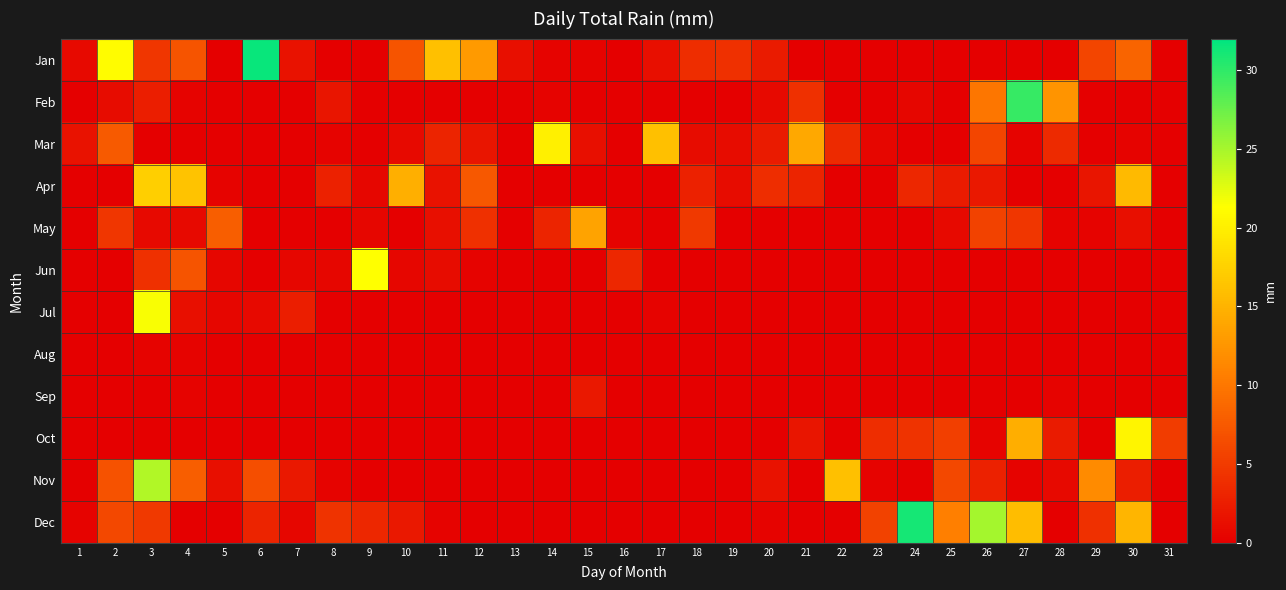

Between 18 and 6, which is larger?

6